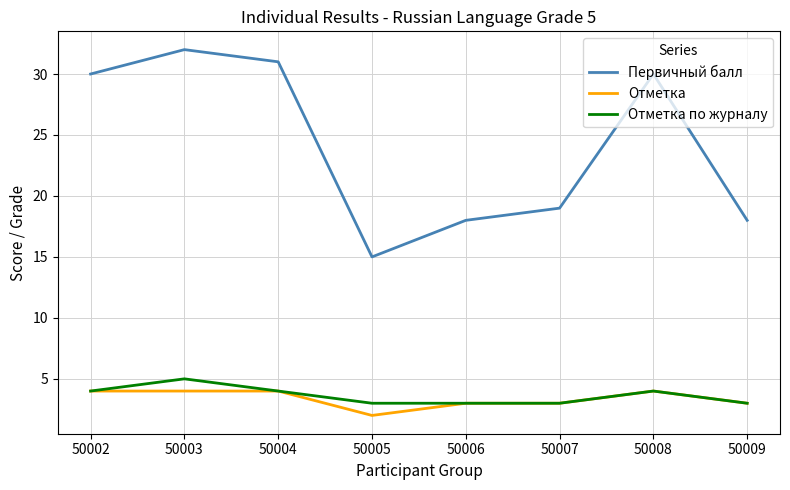

Reading left to right, what are all the values shown in this chart?

Первичный балл: 30	32	31	15	18	19	30	18
Отметка: 4	4	4	2	3	3	4	3
Отметка по журналу: 4	5	4	3	3	3	4	3